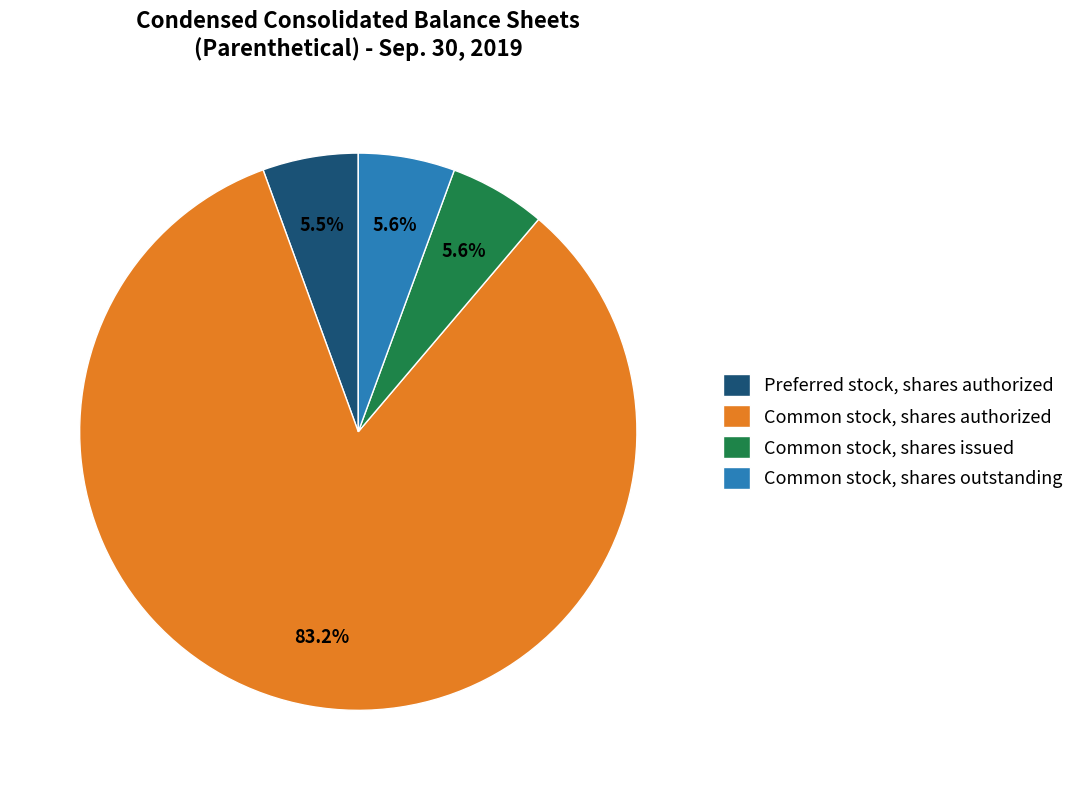

To the nearest percent, what is the combined percentage of Preferred stock, shares authorized and Common stock, shares authorized?

89%